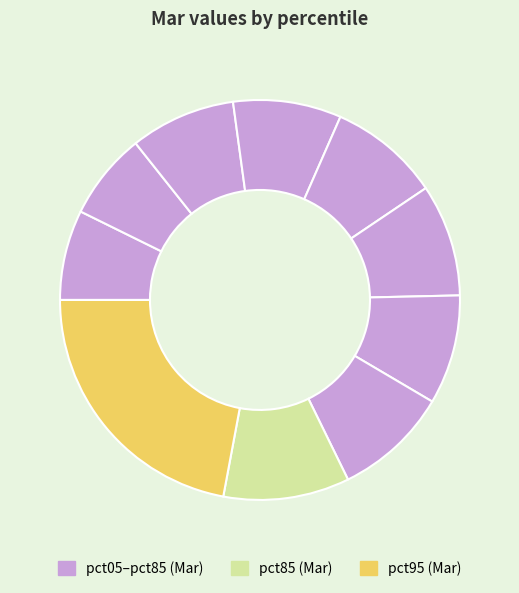

To the nearest percent, what is the average slice percentage?

10%